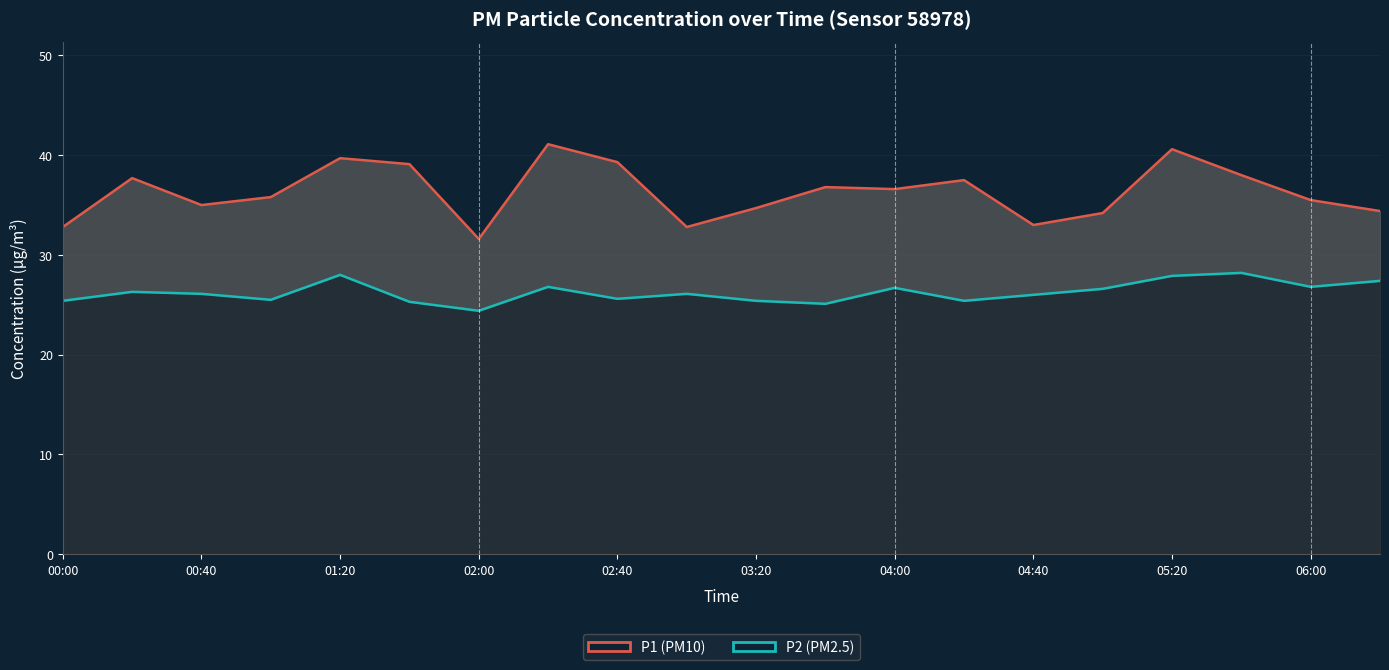

What is the sum of the P1 (PM10) values at 02:00 and 14?

68.8